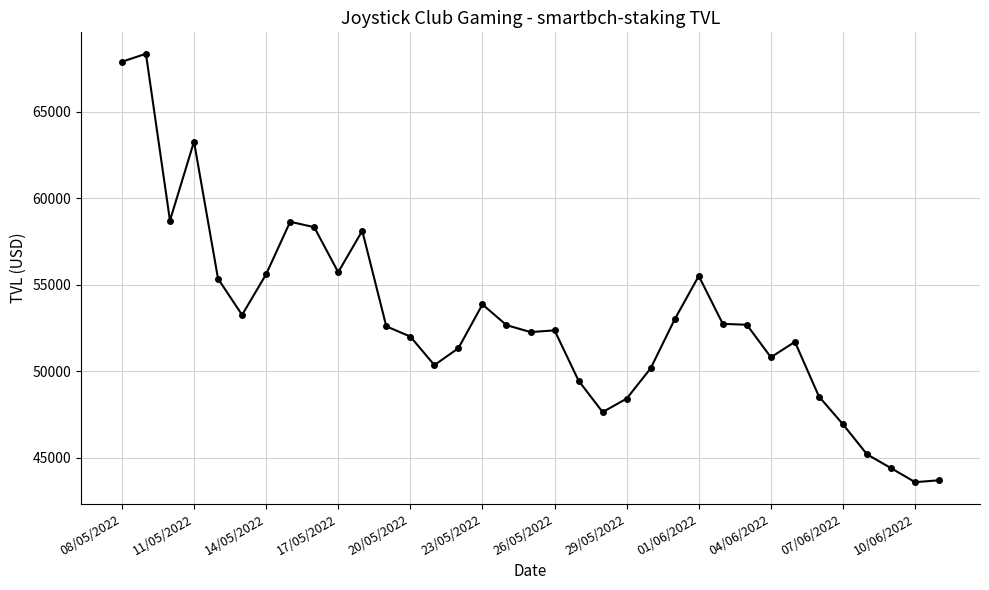

True or false: the data has more than 0 interior local peaks.

True